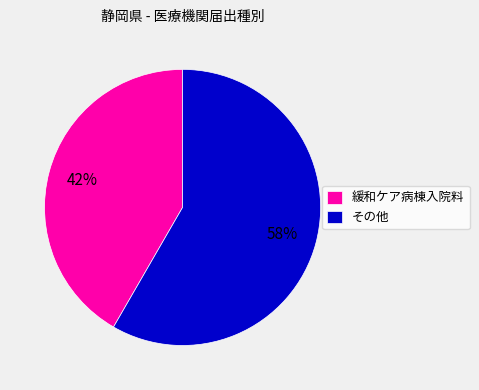

Rank the categories by value from lowest to highest.

緩和ケア病棟入院料, その他